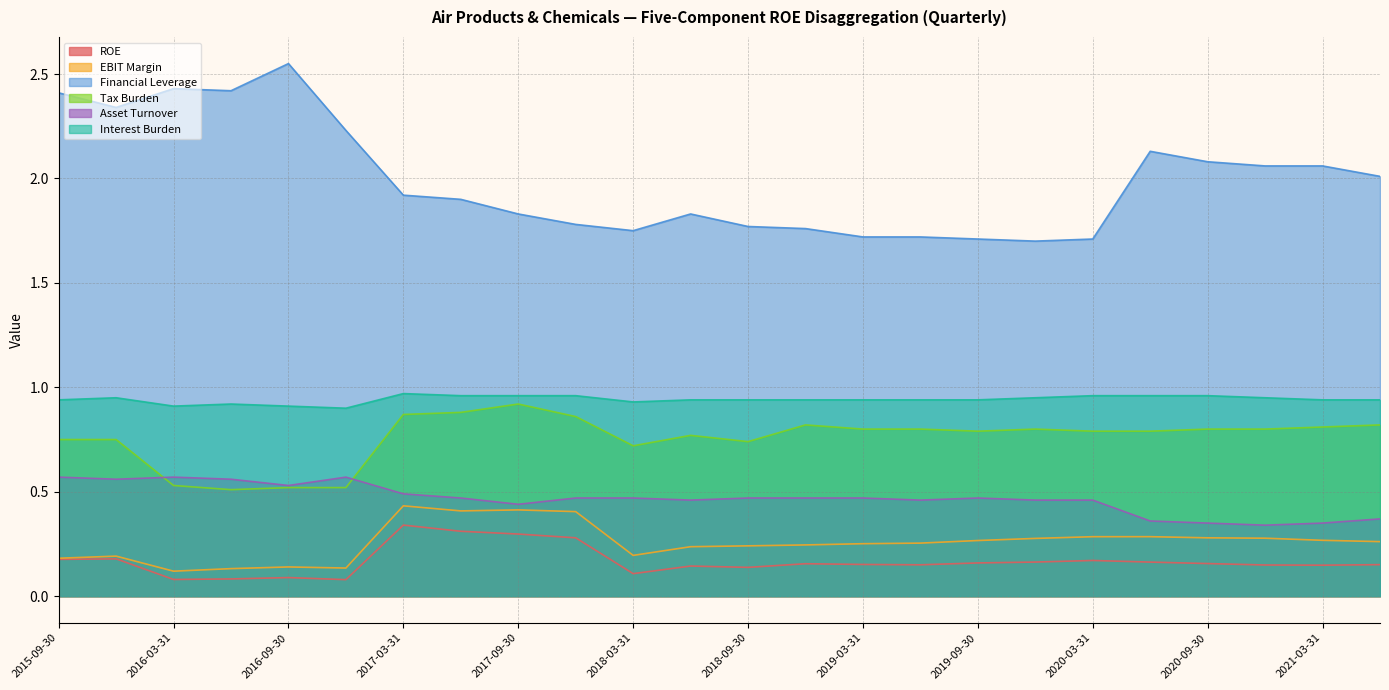

True or false: Financial Leverage and Interest Burden cross at least once.

False